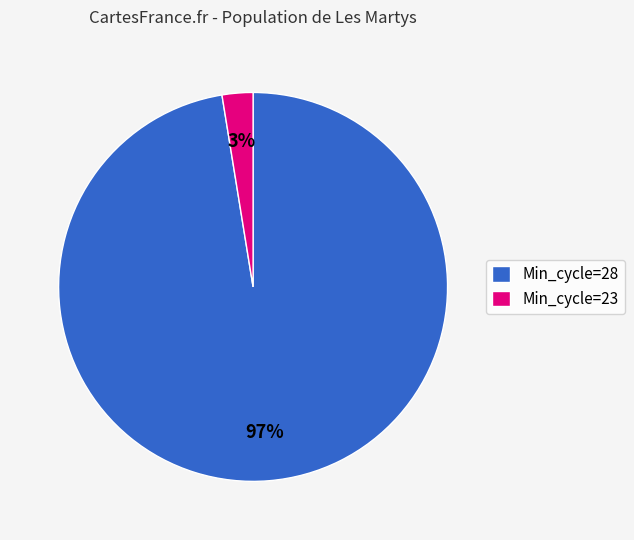

Which has a higher value, Min_cycle=28 or Min_cycle=23?

Min_cycle=28